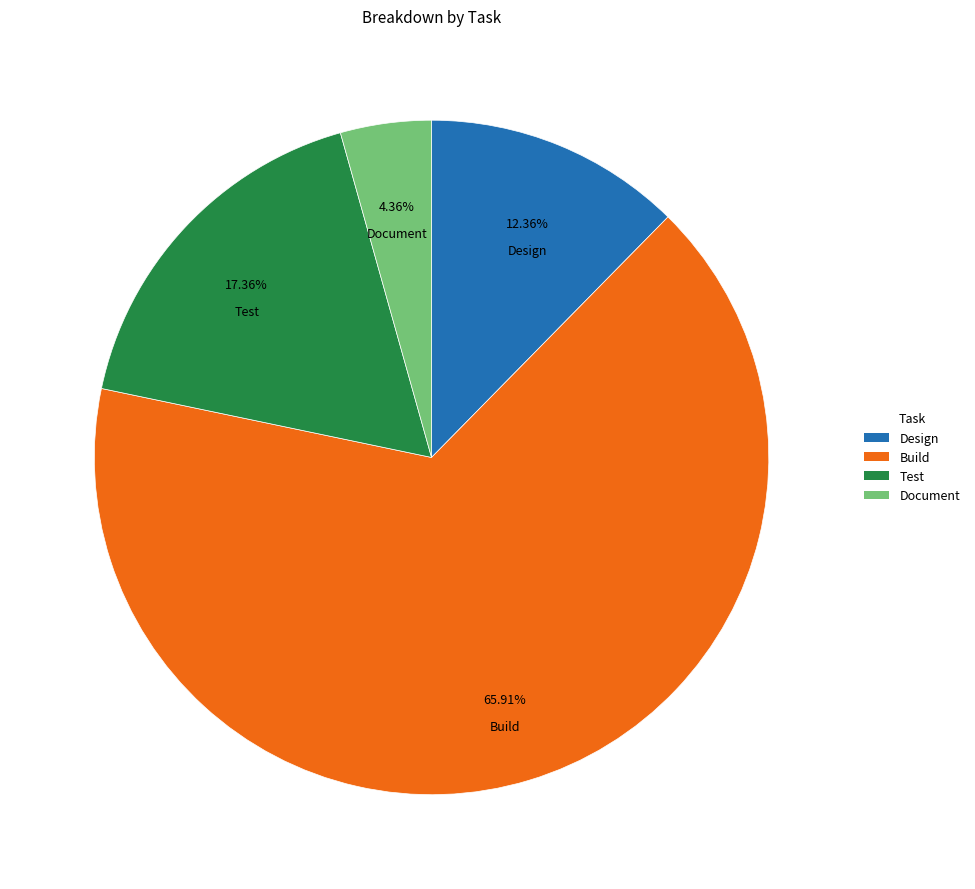

Rank the categories by value from lowest to highest.

Document, Design, Test, Build